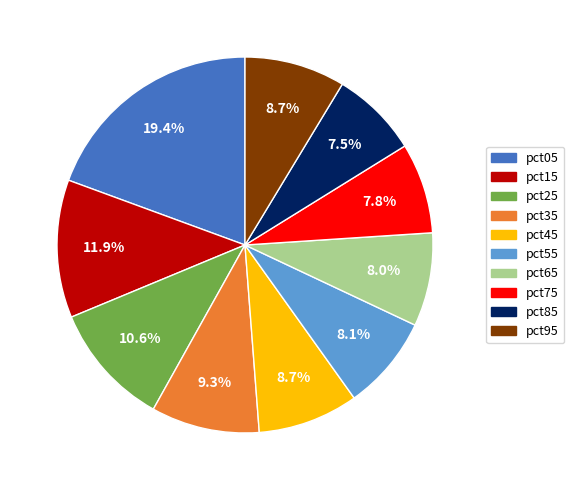

What percentage is the pct05 slice, to the nearest percent?

19%